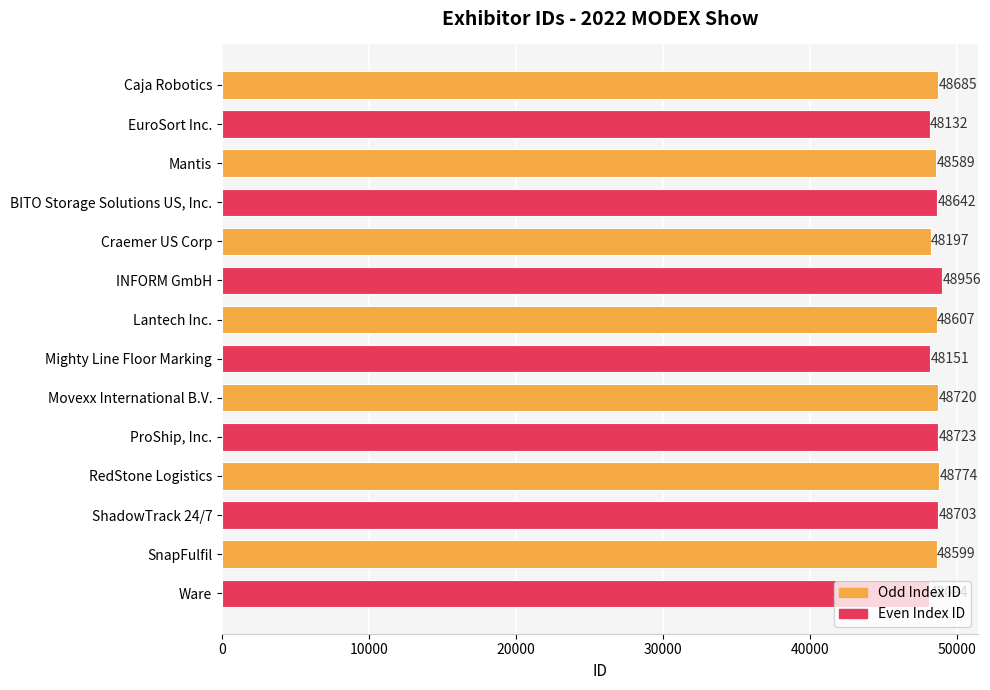

True or false: the data shows 48589 at Mantis.

True